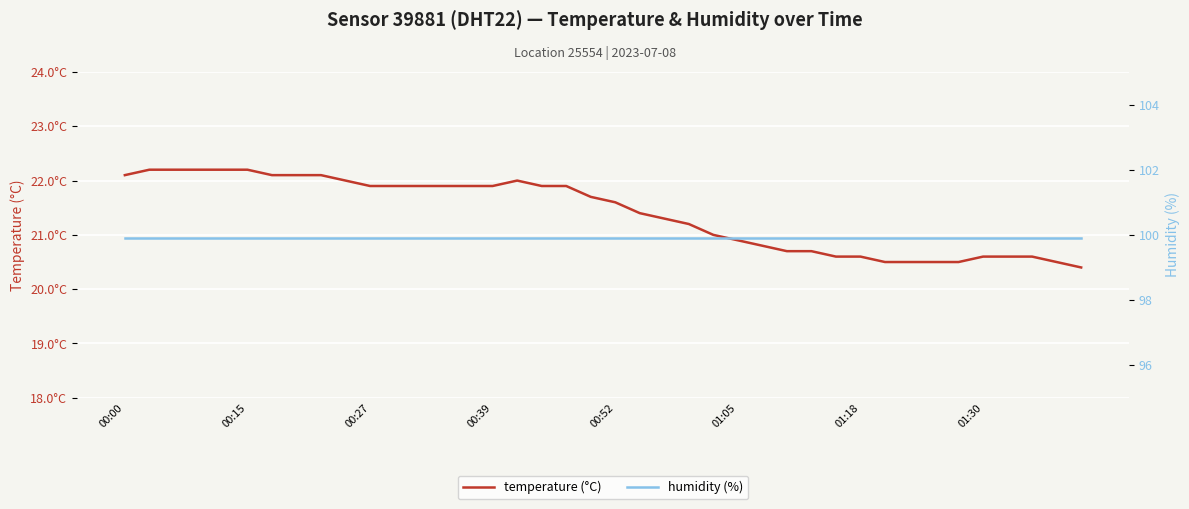

How many lines are shown in the chart?

2